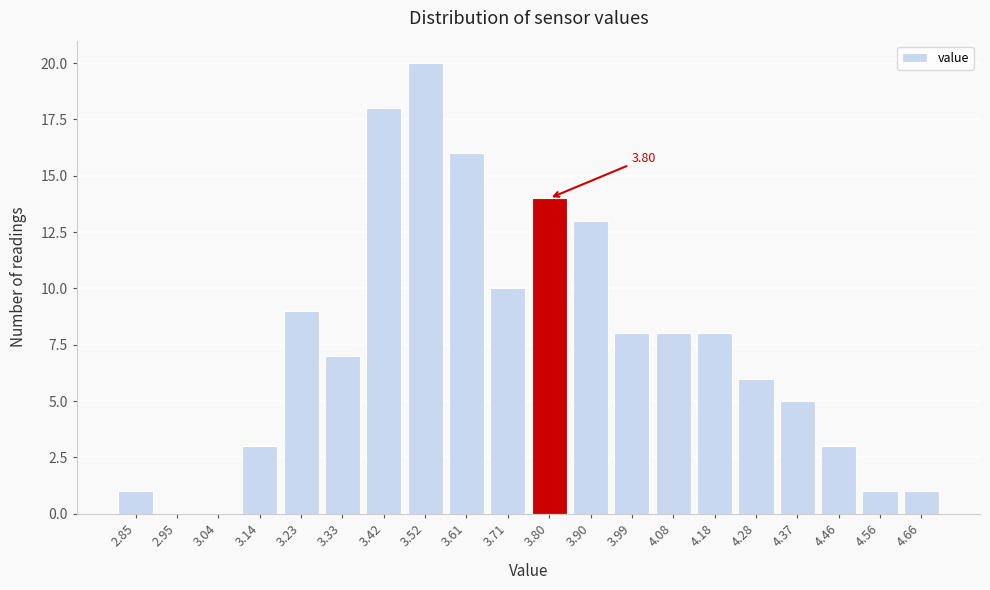

What is the sum of all values?

151